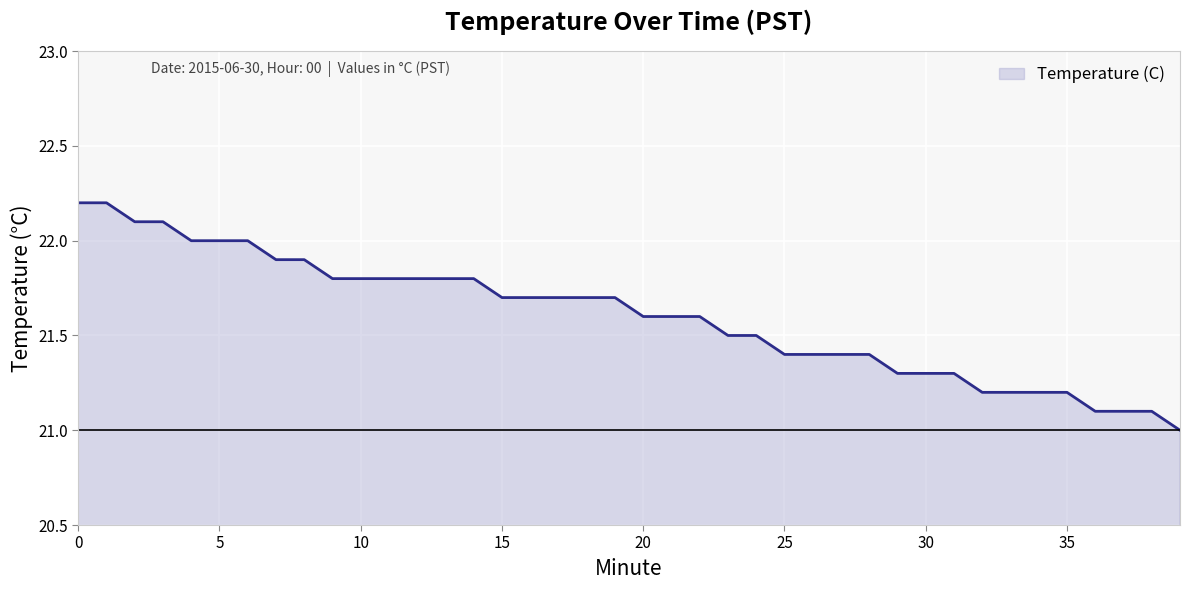

What is the smallest value displayed?

21.0